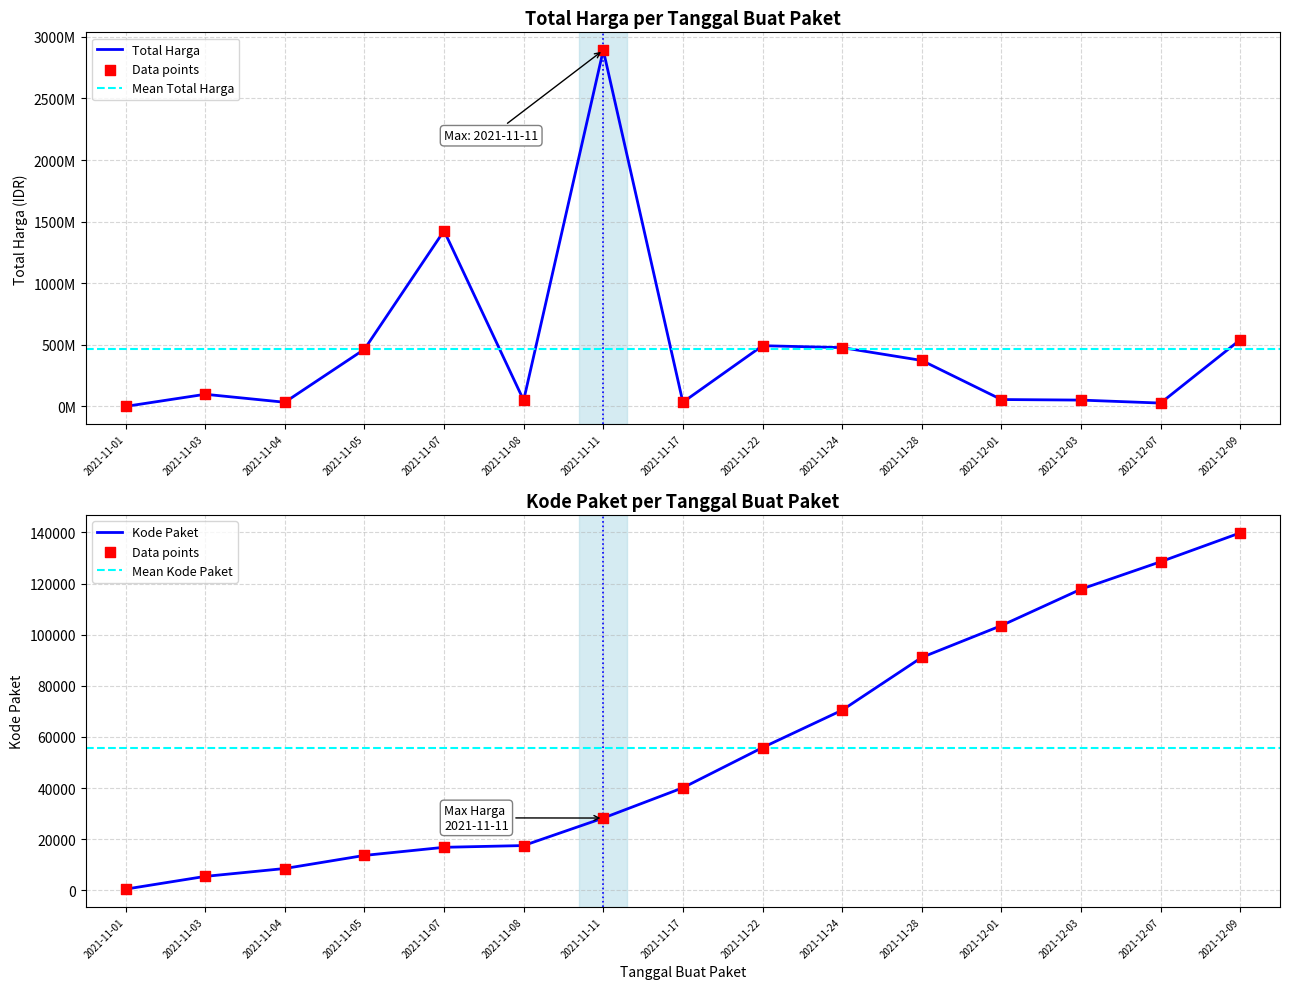

Which series contains the highest Y value?

Total Harga